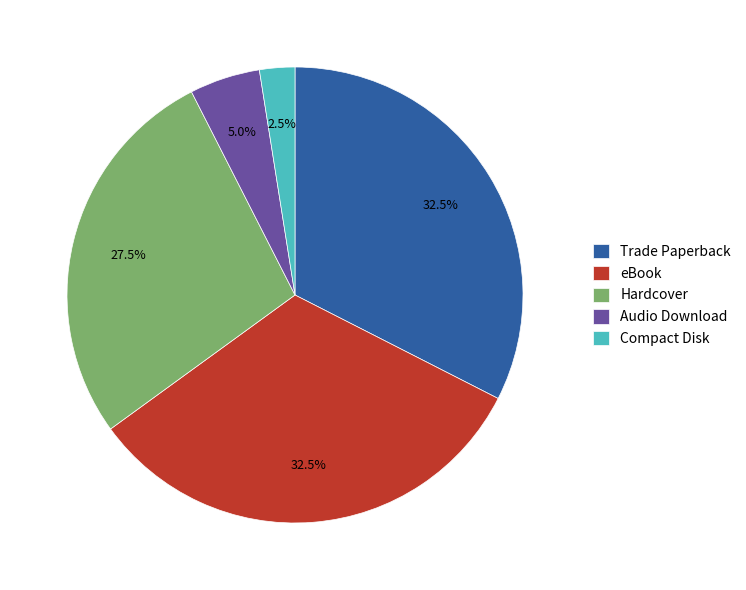

Is there a majority slice in this chart?

No